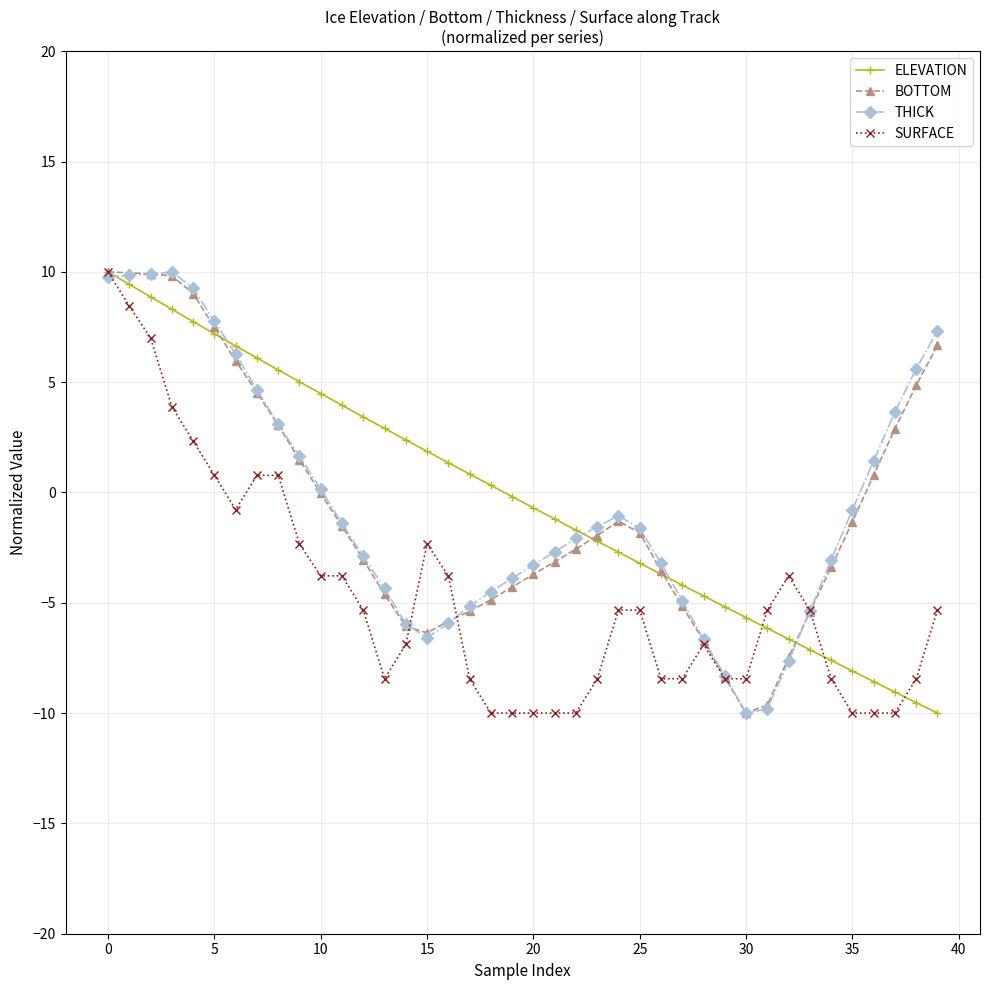

What is the value of the BOTTOM point at the 6th from the left?

7.5